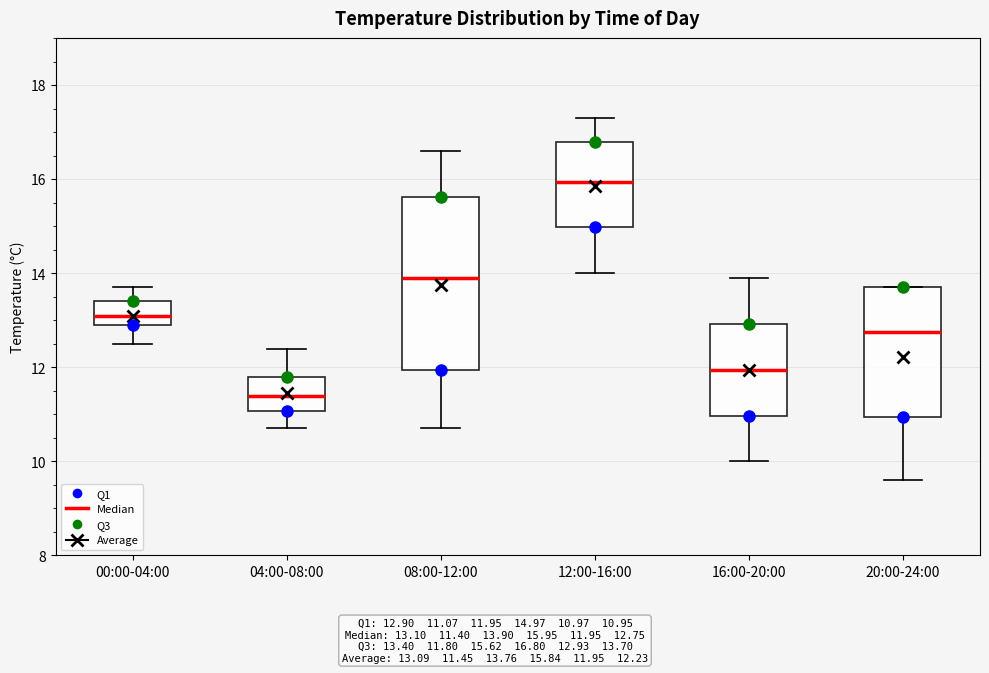

Which box is the tallest, from its lower edge to its upper edge?

08:00-12:00